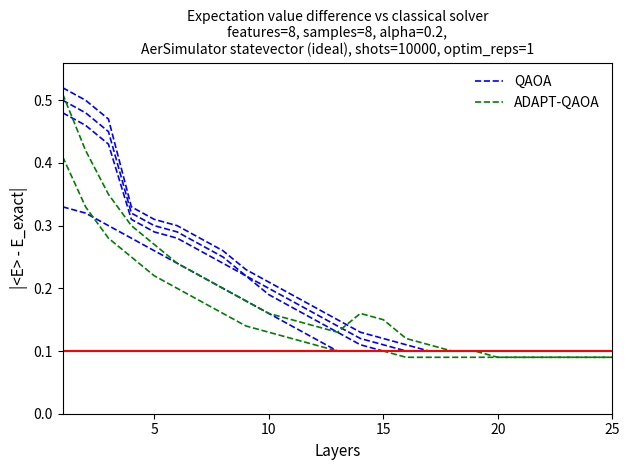

What is the maximum value for QAOA?

0.5